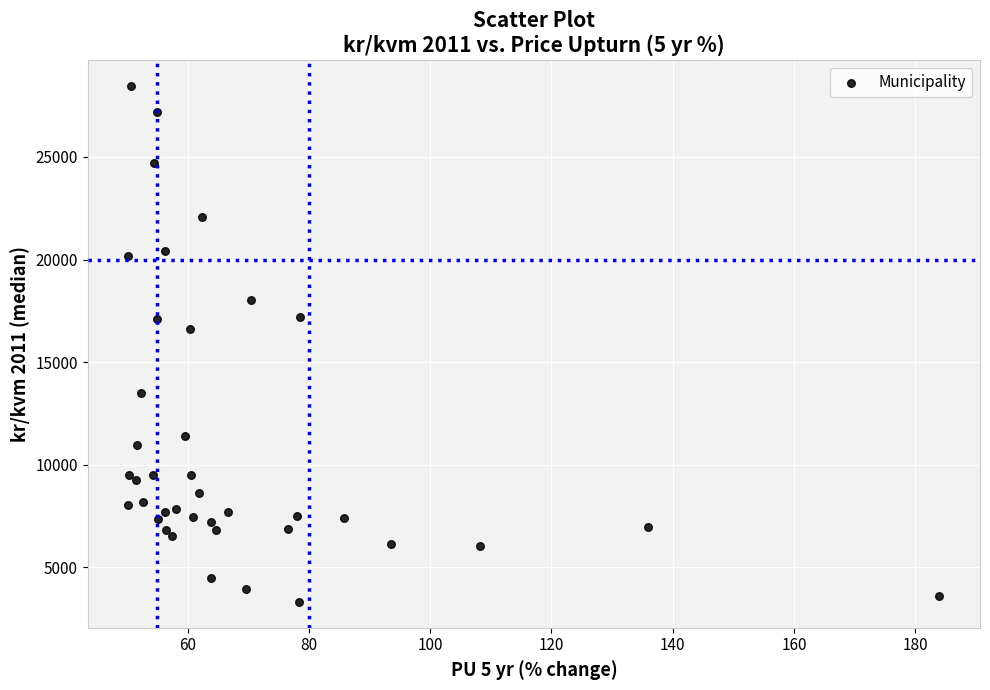

What Y value in the scatter plot is closest to 15888?

16630